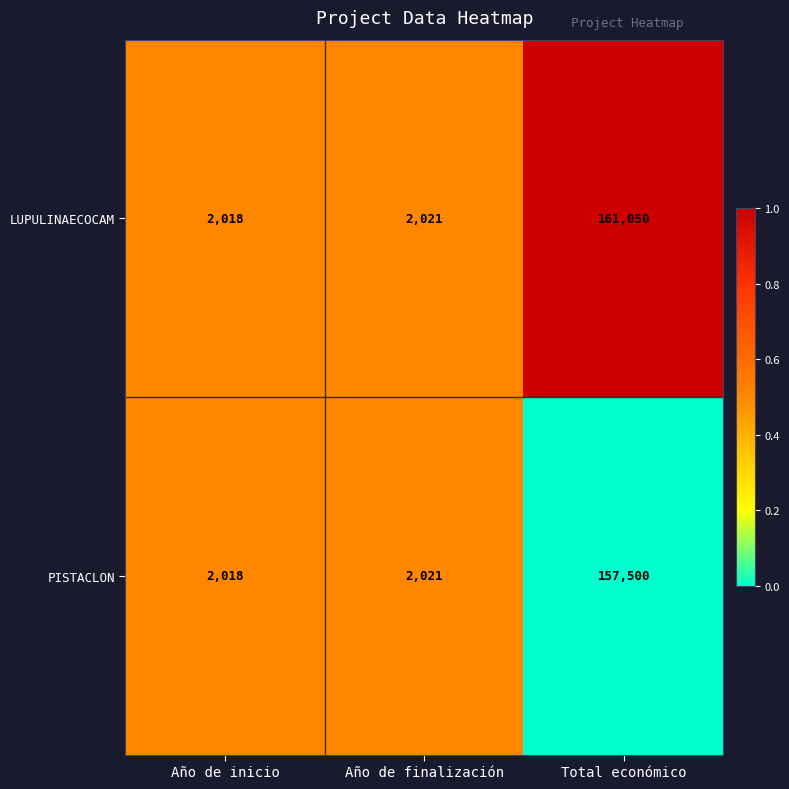

What is the total value across all series at Total económico?

318550